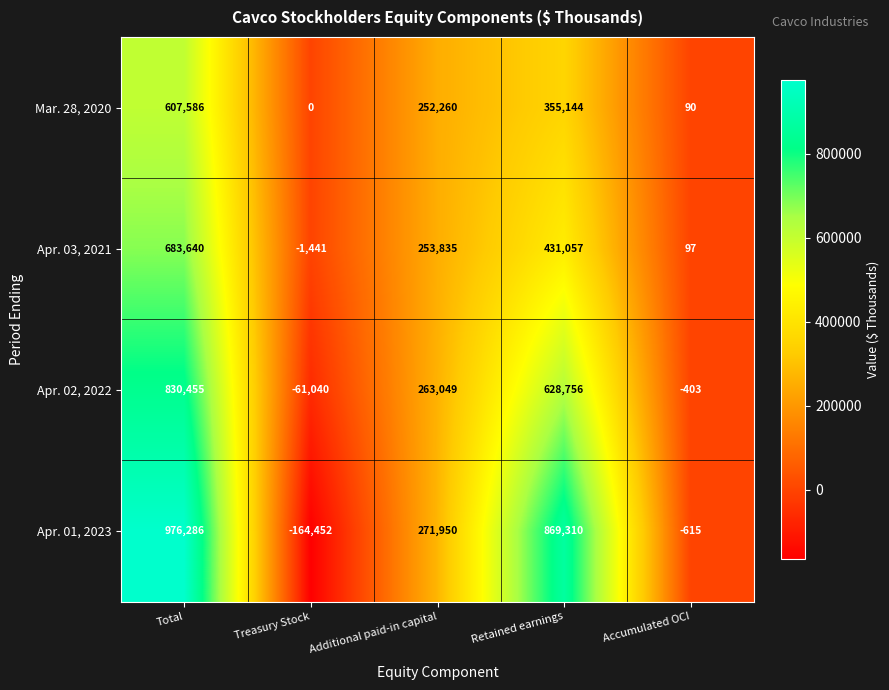

What is the difference between the maximum and minimum values in the Apr. 01, 2023 series?

1140738